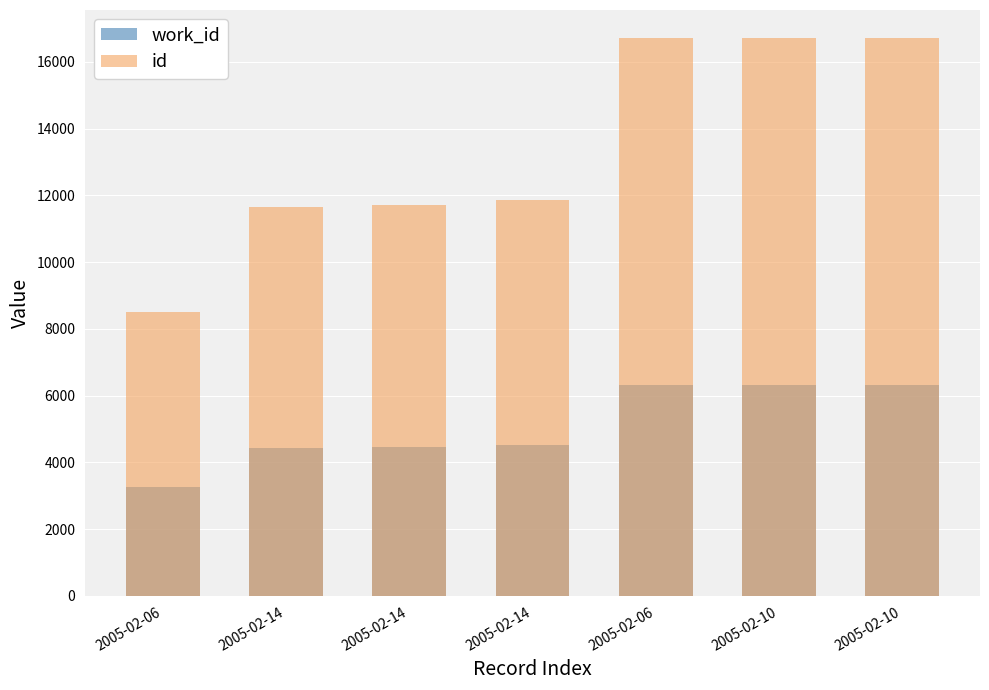

Which series has the largest total across all categories?

id